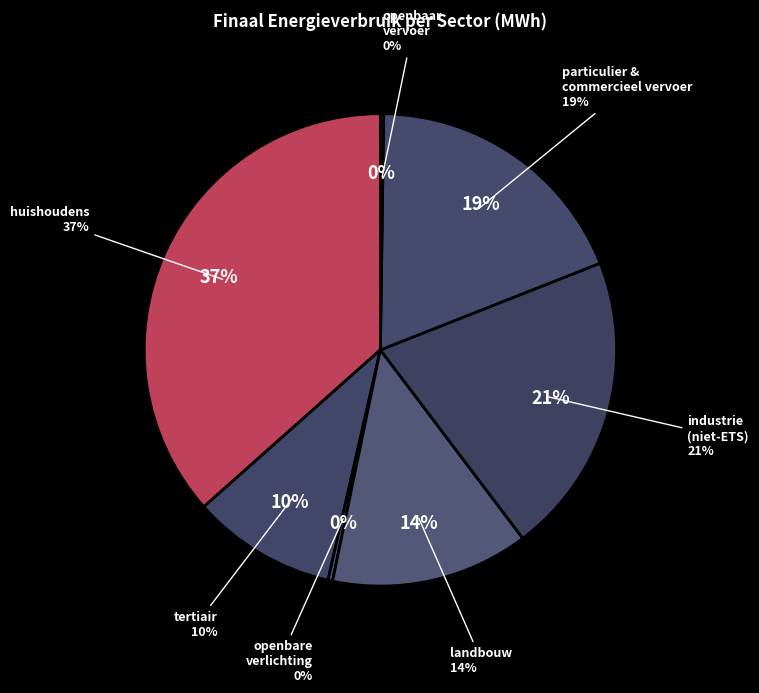

Between industrie (niet-ETS) and particulier en commercieel vervoer, which is larger?

industrie (niet-ETS)